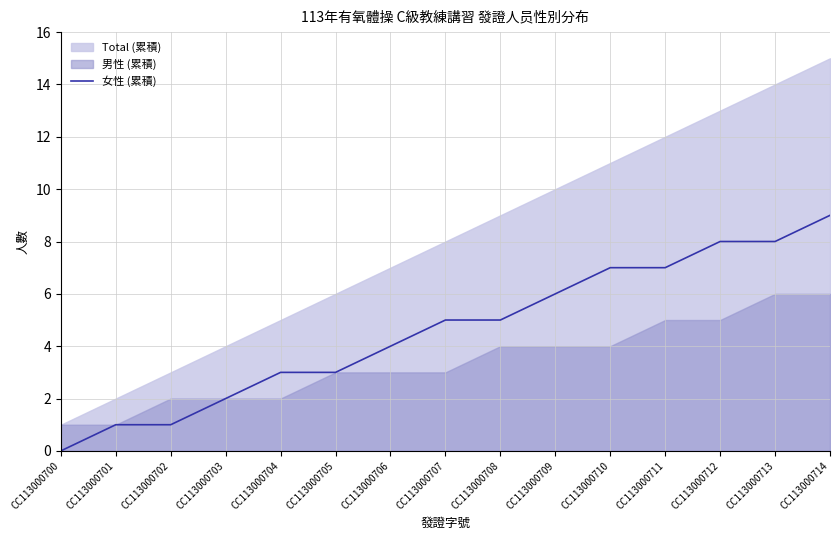

How many lines are shown in the chart?

1